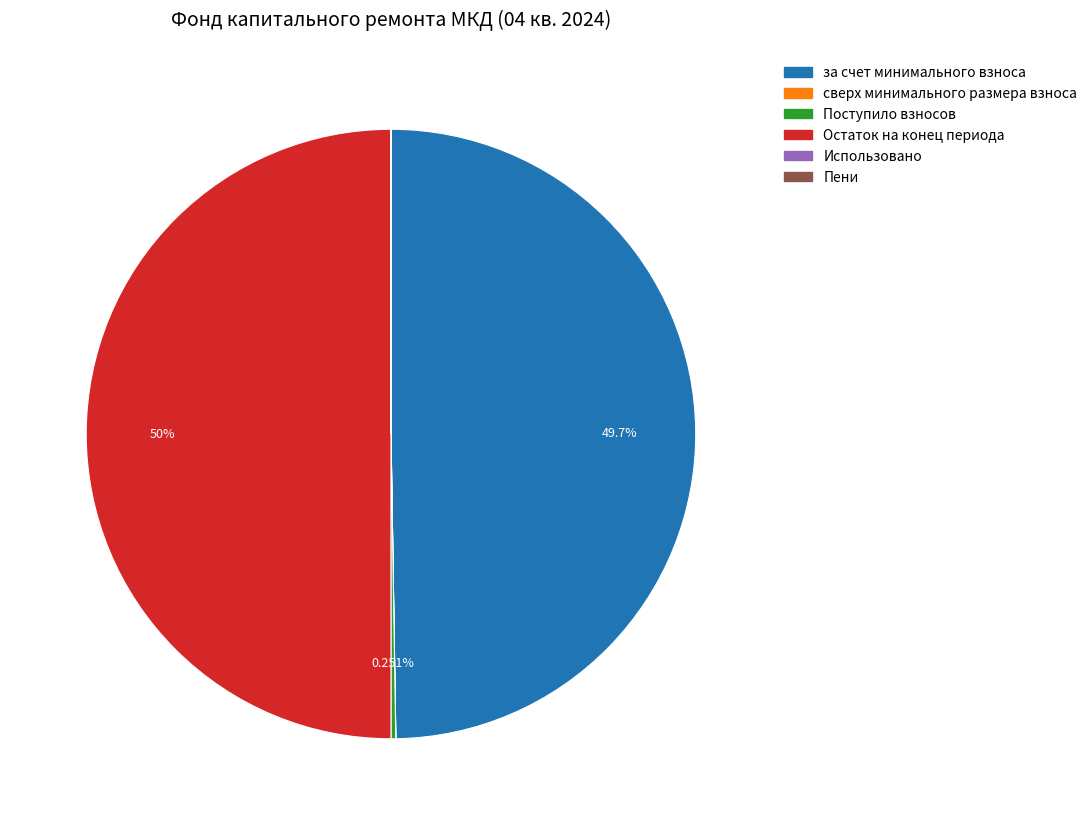

Does Поступило взносов represent more than half of the total?

No